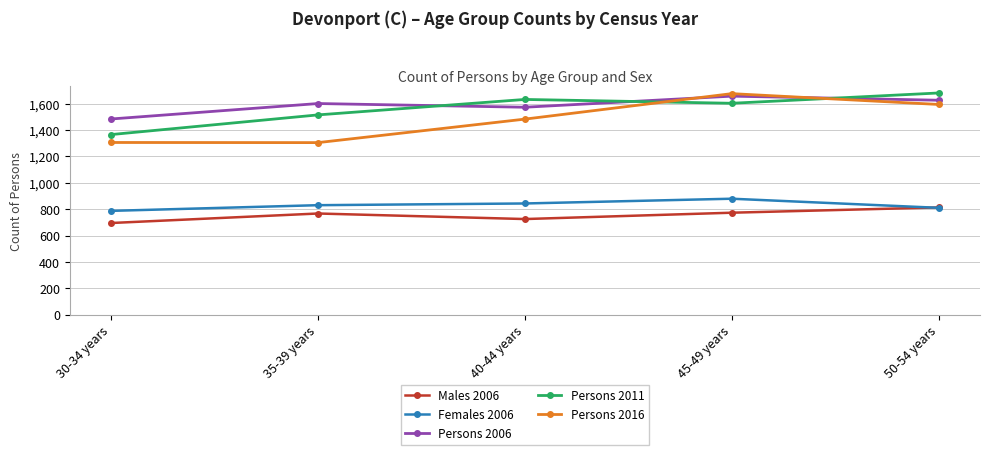

What is the maximum value shown in the chart?

1681